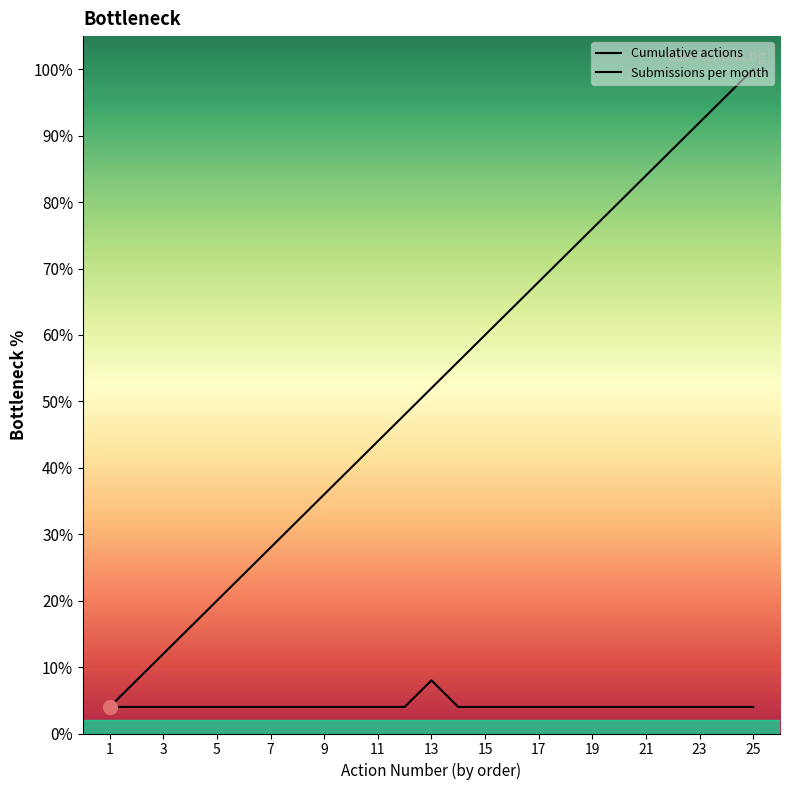

True or false: Cumulative actions has more than 2 interior local peaks.

False